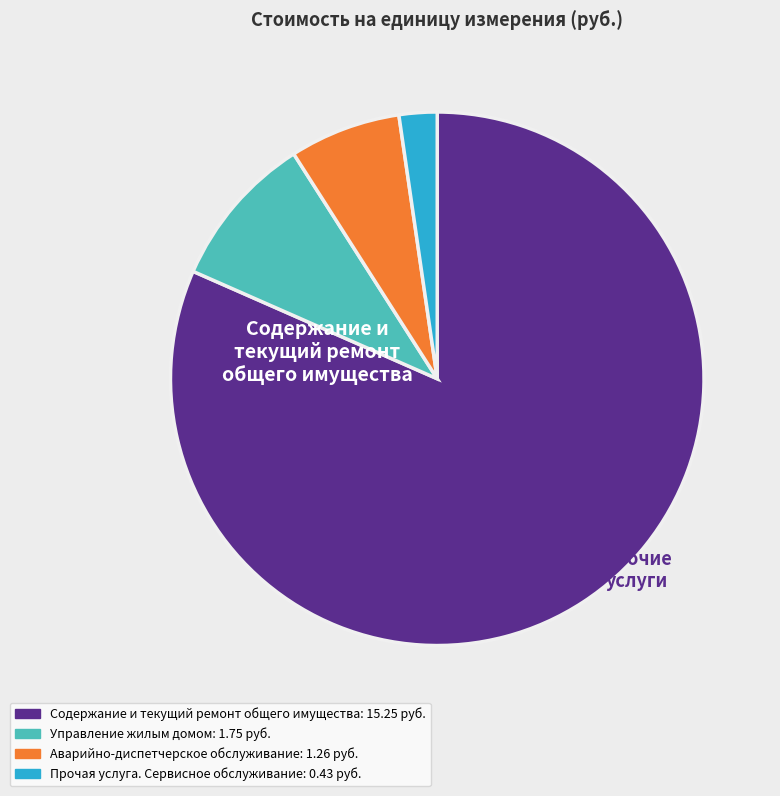

Which category has the biggest portion of the pie?

Содержание и текущий ремонт общего имущества